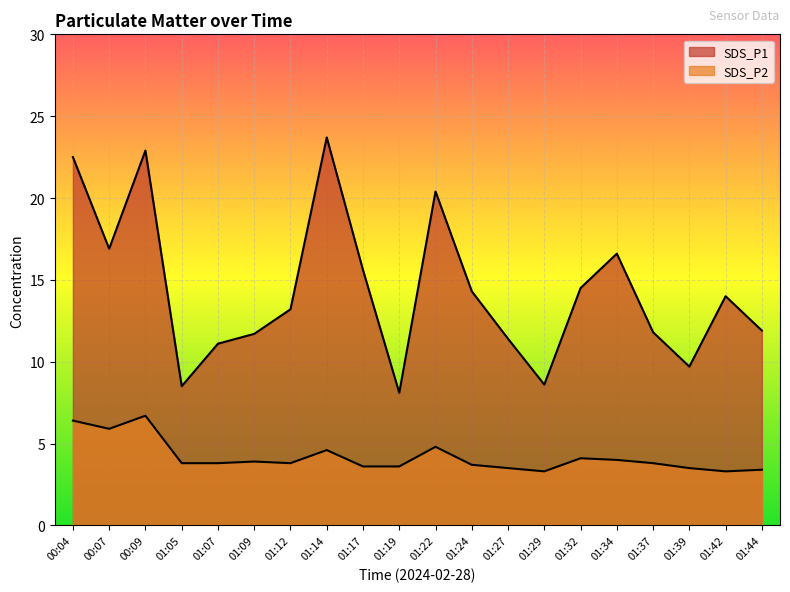

Where is the first local minimum for SDS_P2?

00:07